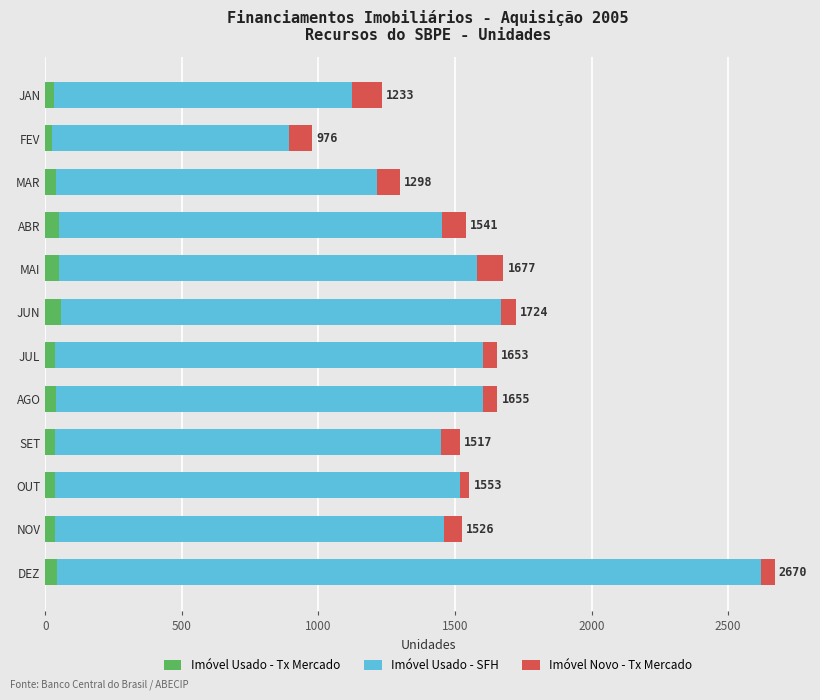

What is the sum of all Imóvel Usado - Tx Mercado values?

482